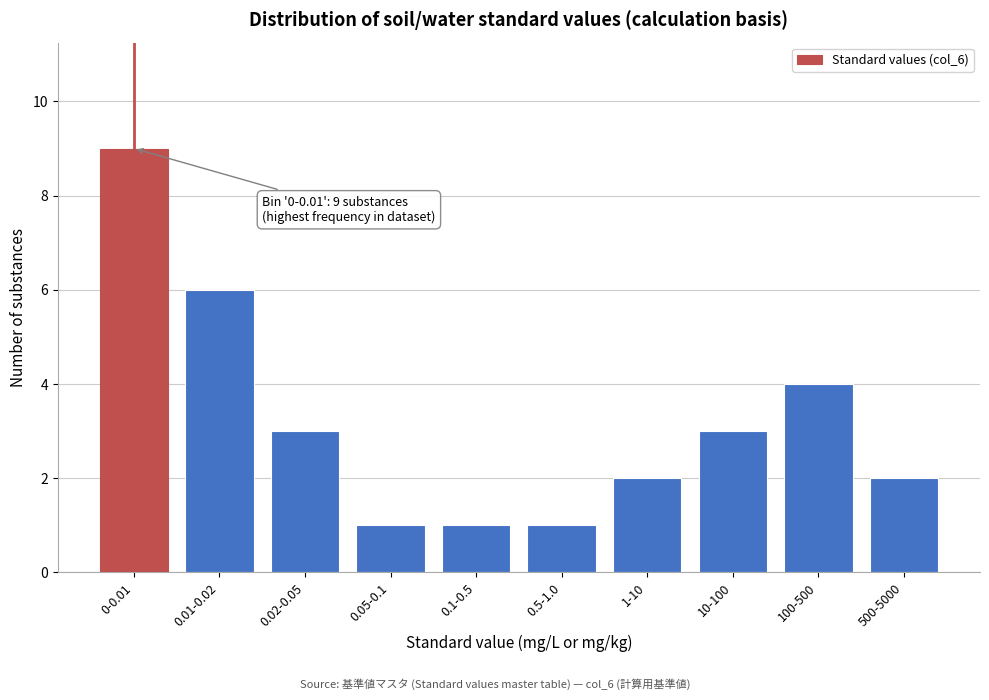

Reading left to right, list all the values displayed in this chart.

9	6	3	1	1	1	2	3	4	2